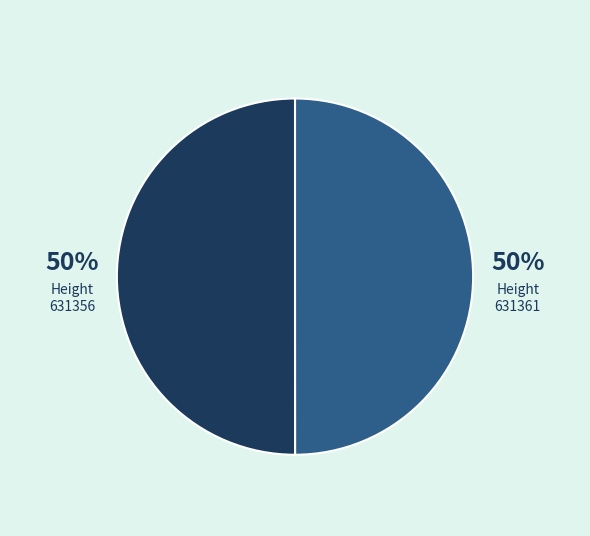

To the nearest percent, what is the average slice percentage?

50%